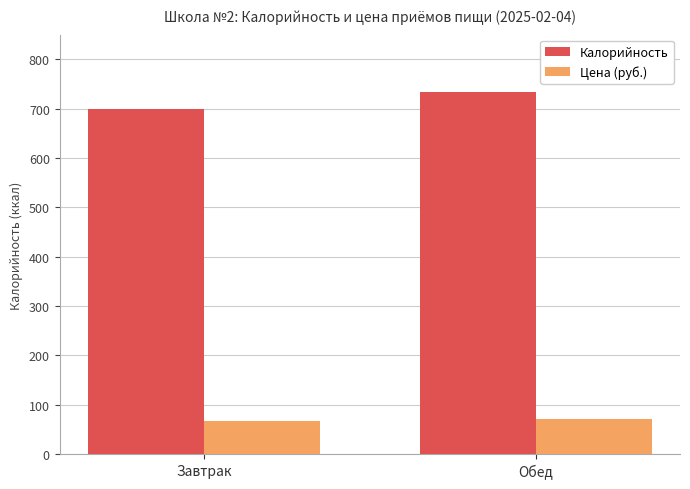

What is the total value across all series at Завтрак?

767.0